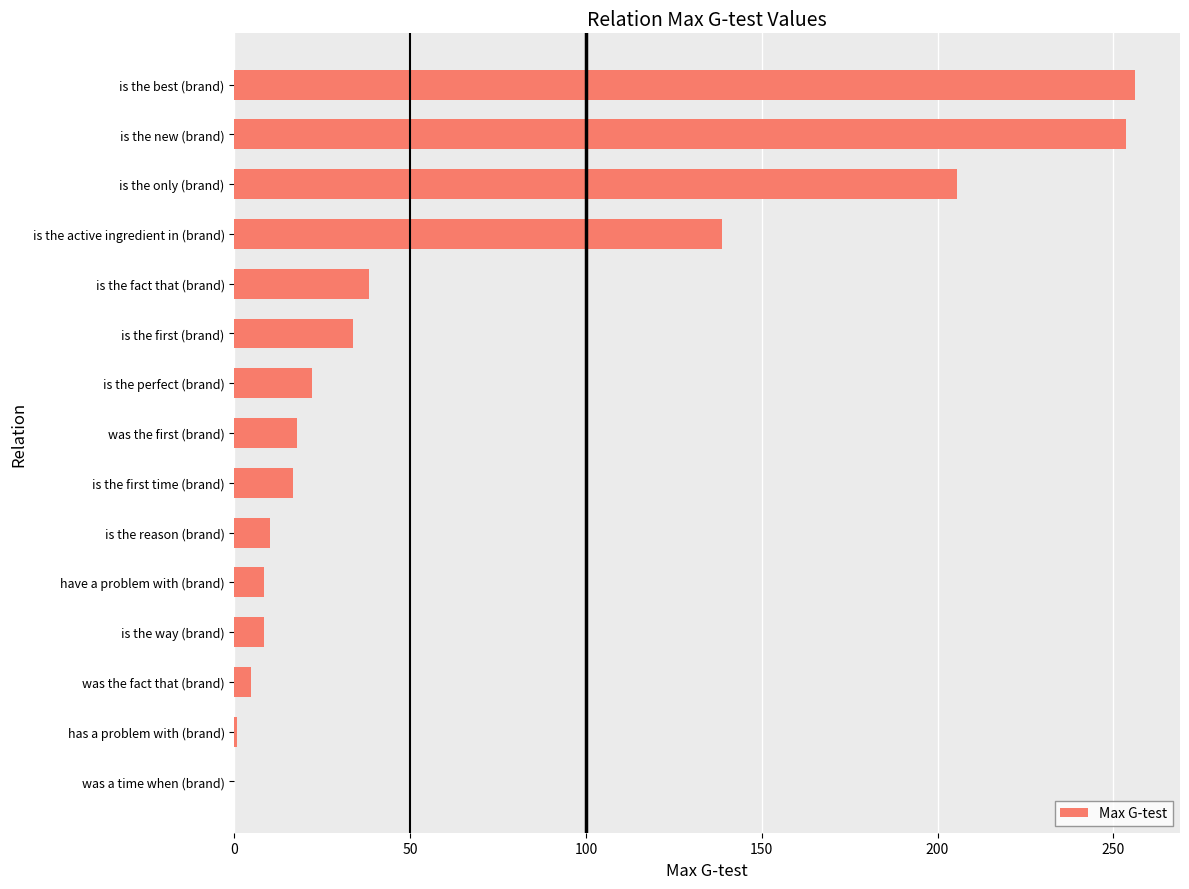

The chart shows a value of 253.7 at is the new (brand). True or false?

True